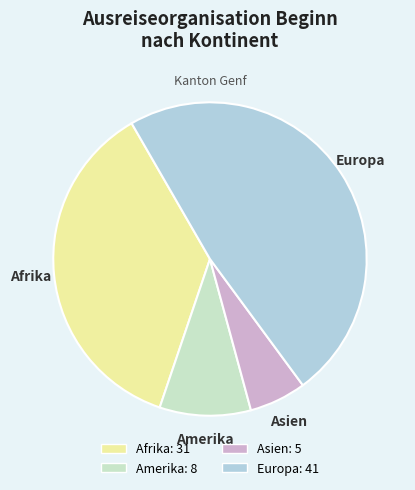

Is Europa the majority of the pie?

No